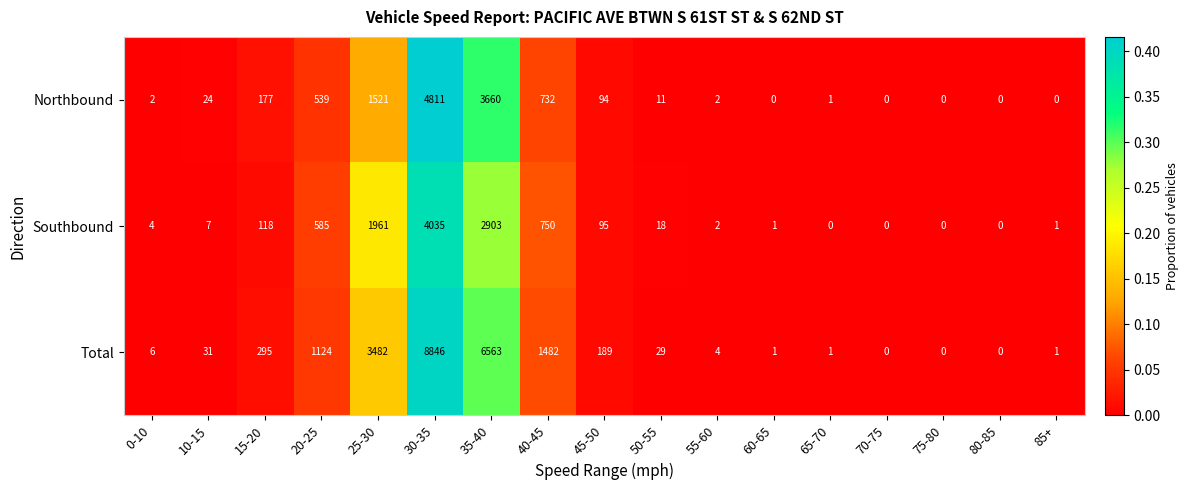

Count the number of categories in the chart.

17